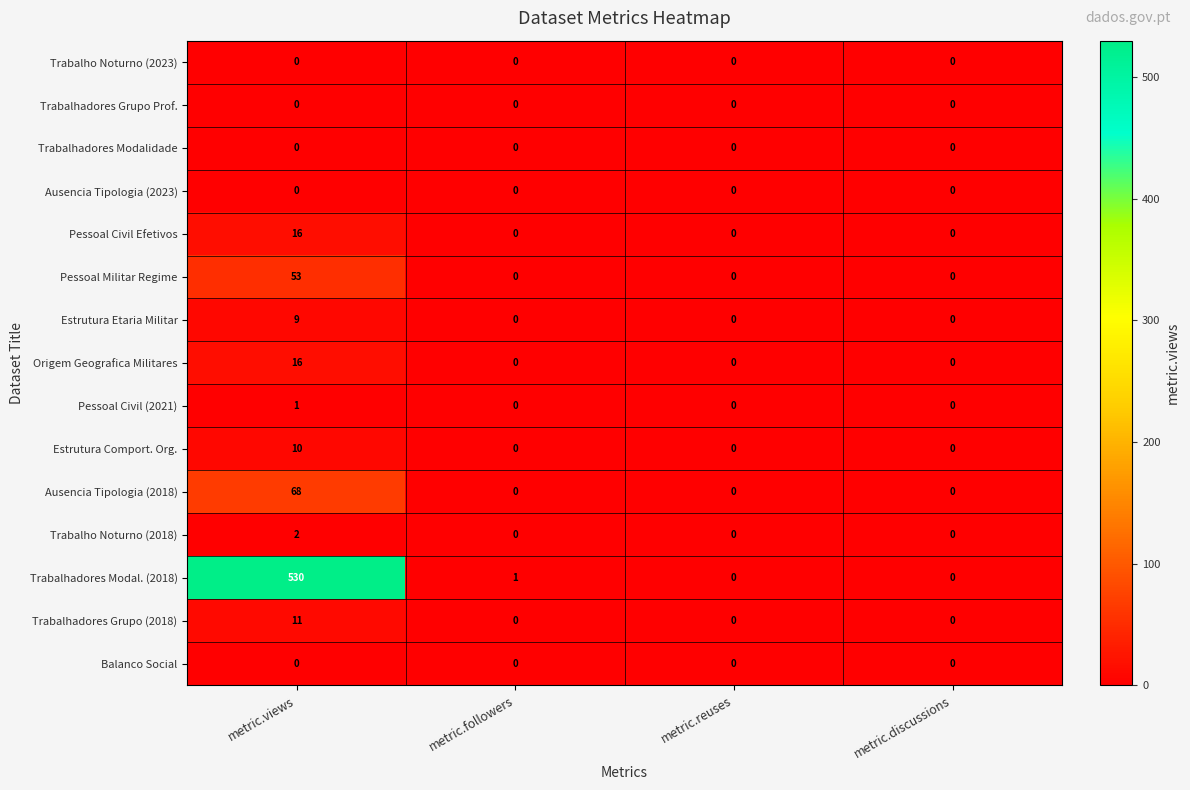

What is the maximum value shown in the chart?

530